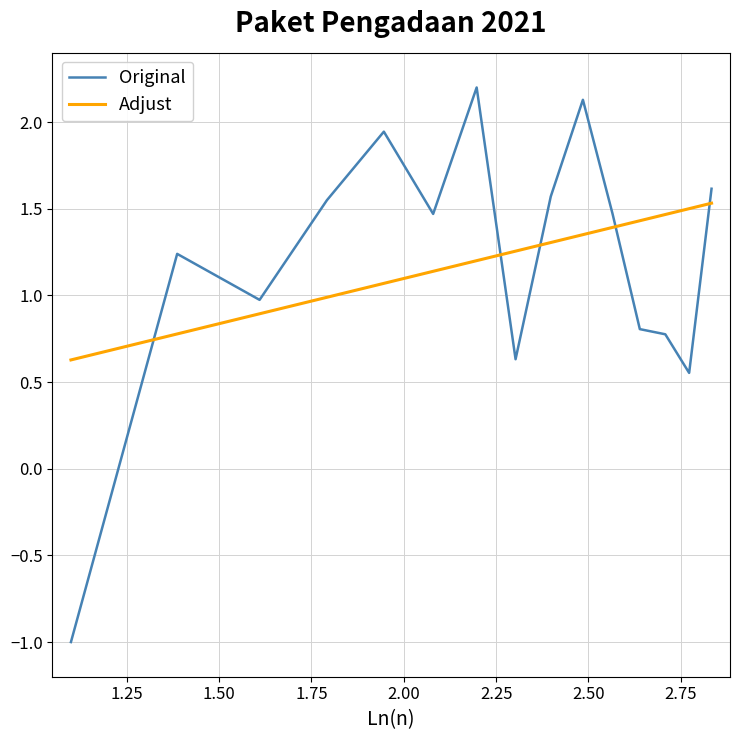

What is the highest value of the Original series?

2.2